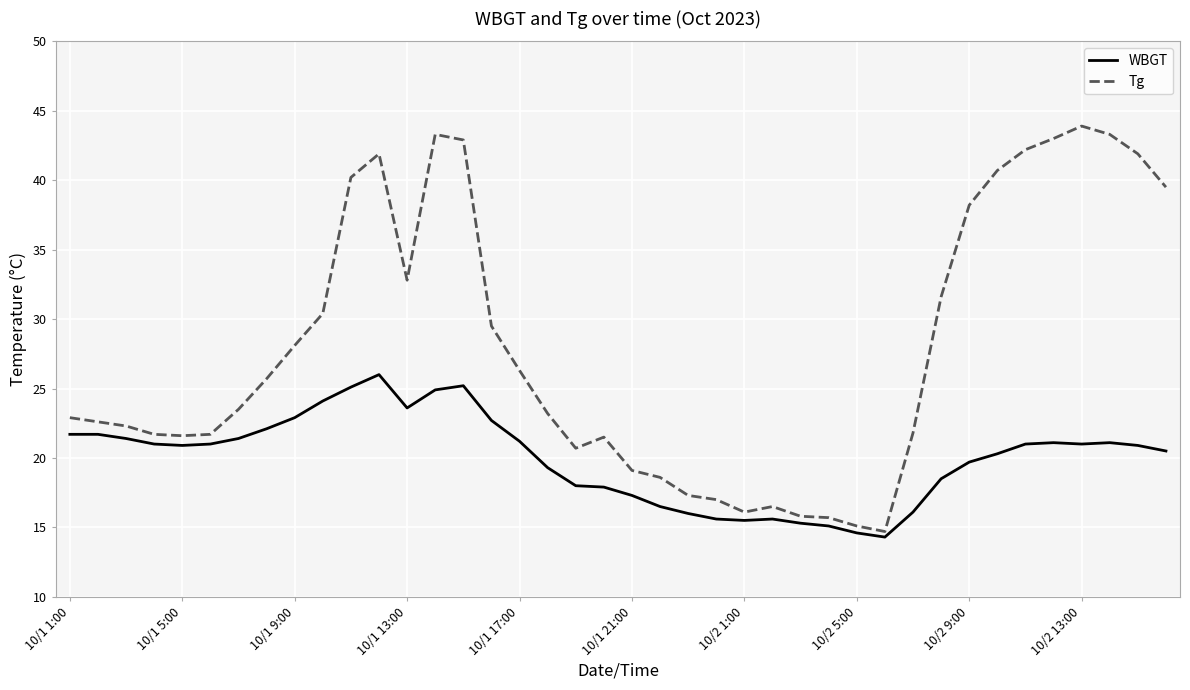

What is the minimum value for Tg?

14.7